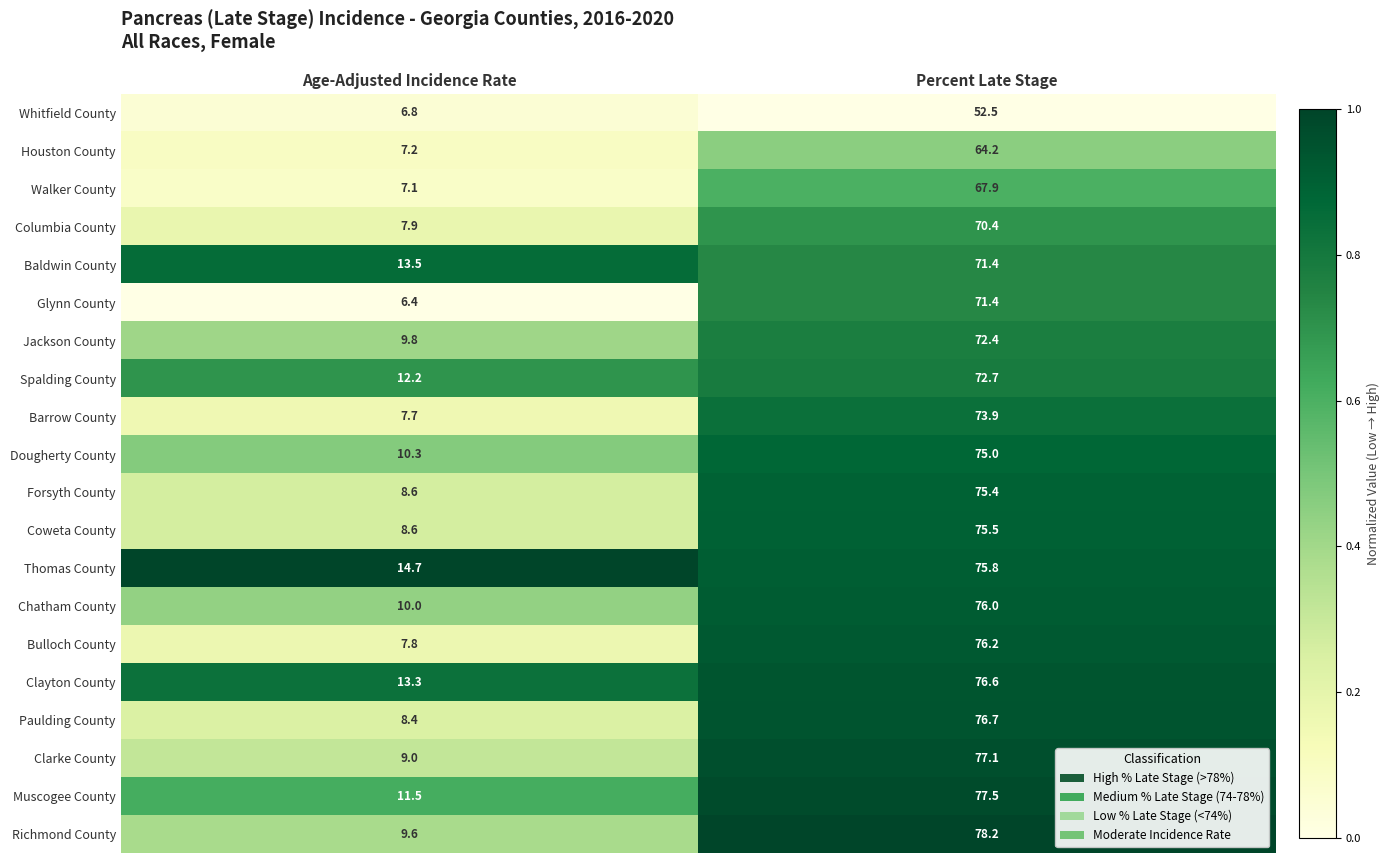

What is the difference between the Thomas County values at Percent Late Stage and Age-Adjusted Incidence Rate?

61.1